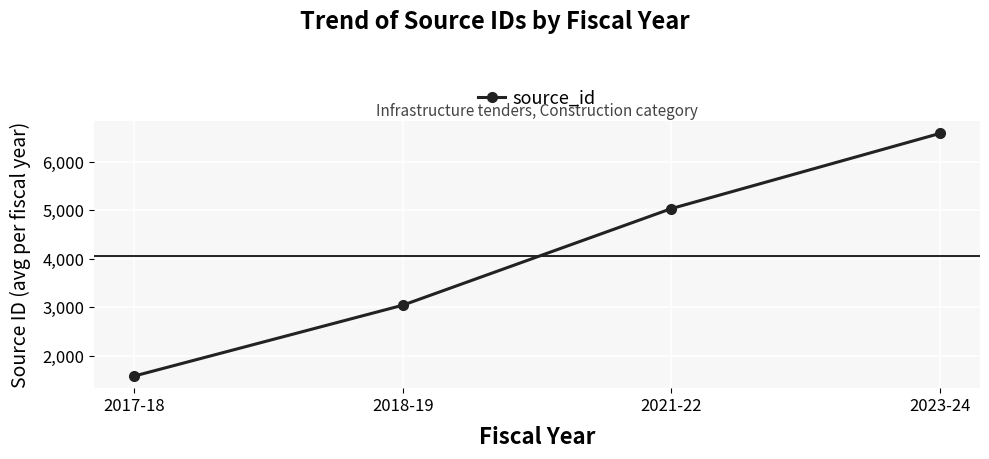

Rank the categories by value from highest to lowest.

2023-24, 2021-22, 2018-19, 2017-18